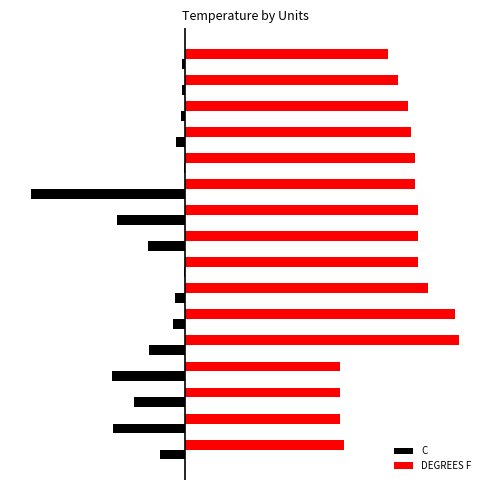

What are all the series names shown in the legend?

C, DEGREES F